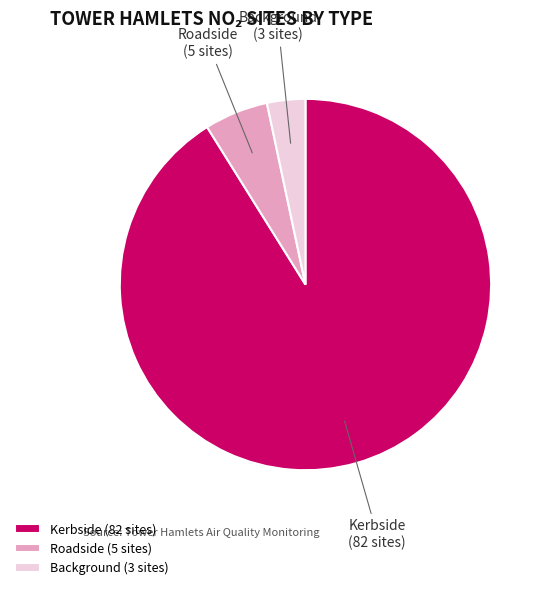

What is the largest slice in the pie chart?

Kerbside